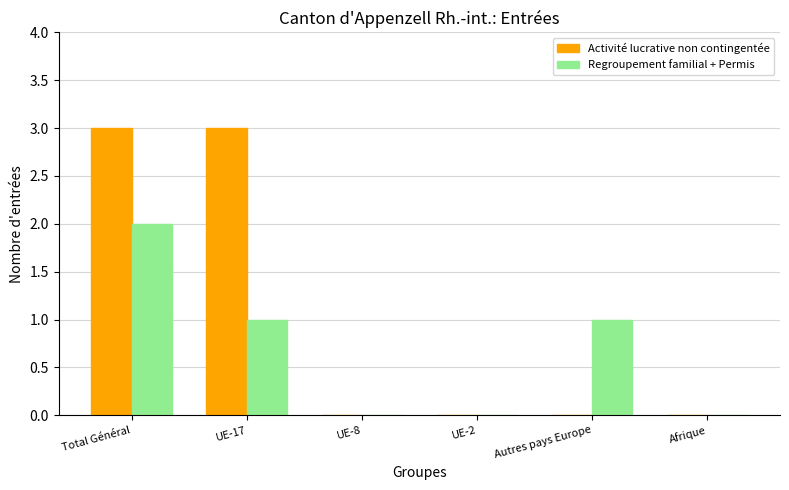

Reading left to right, transcribe all the data shown in this chart.

Activité lucrative non contingentée: Total Général=3	UE-17=3	UE-8=0	UE-2=0	Autres pays Europe=0	Afrique=0
Regroupement familial + Permis: Total Général=2	UE-17=1	UE-8=0	UE-2=0	Autres pays Europe=1	Afrique=0